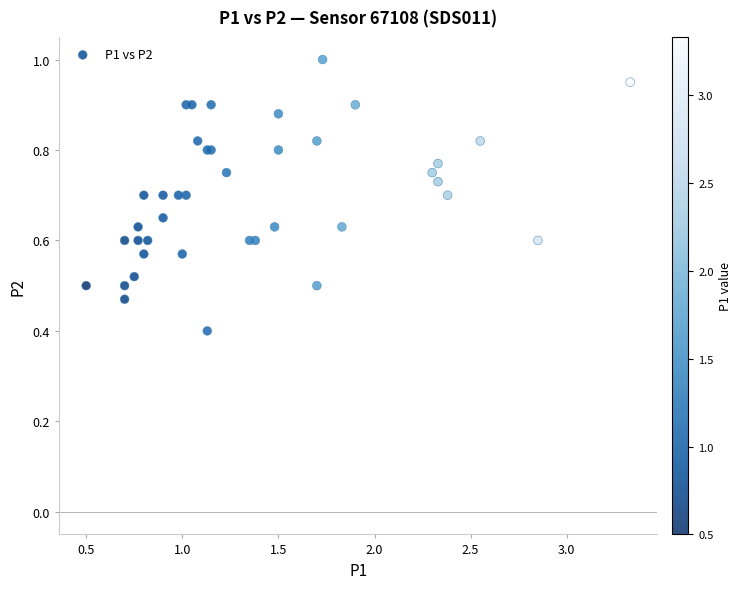

What Y value in the scatter plot is closest to 0?

0.4